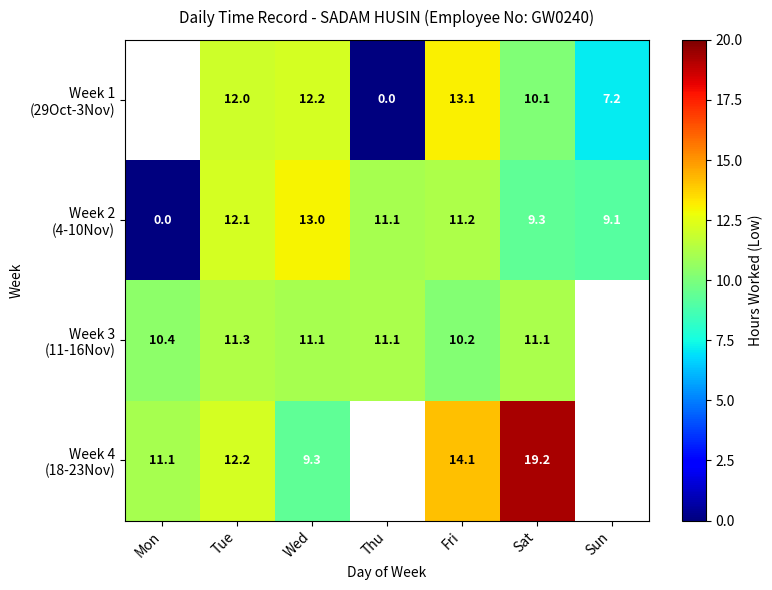

Is the value of Week 1 (29Oct-3Nov) at Sat greater than the value of Week 4 (18-23Nov) at Tue?

No